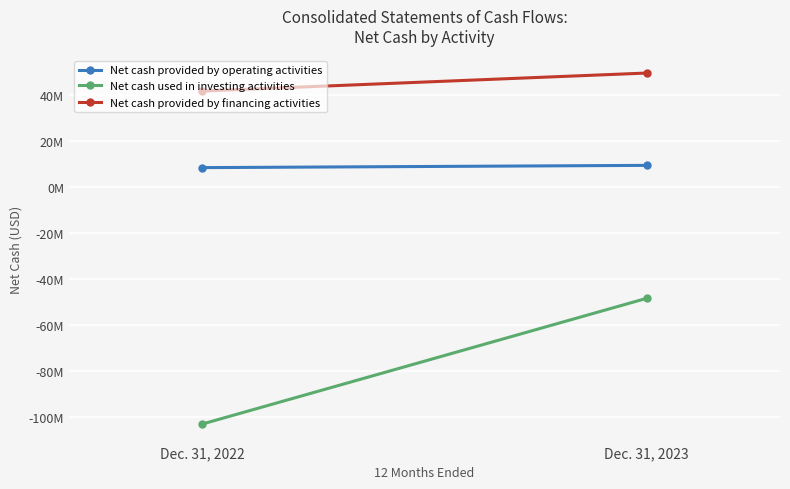

What is the smallest value displayed?

-103256000